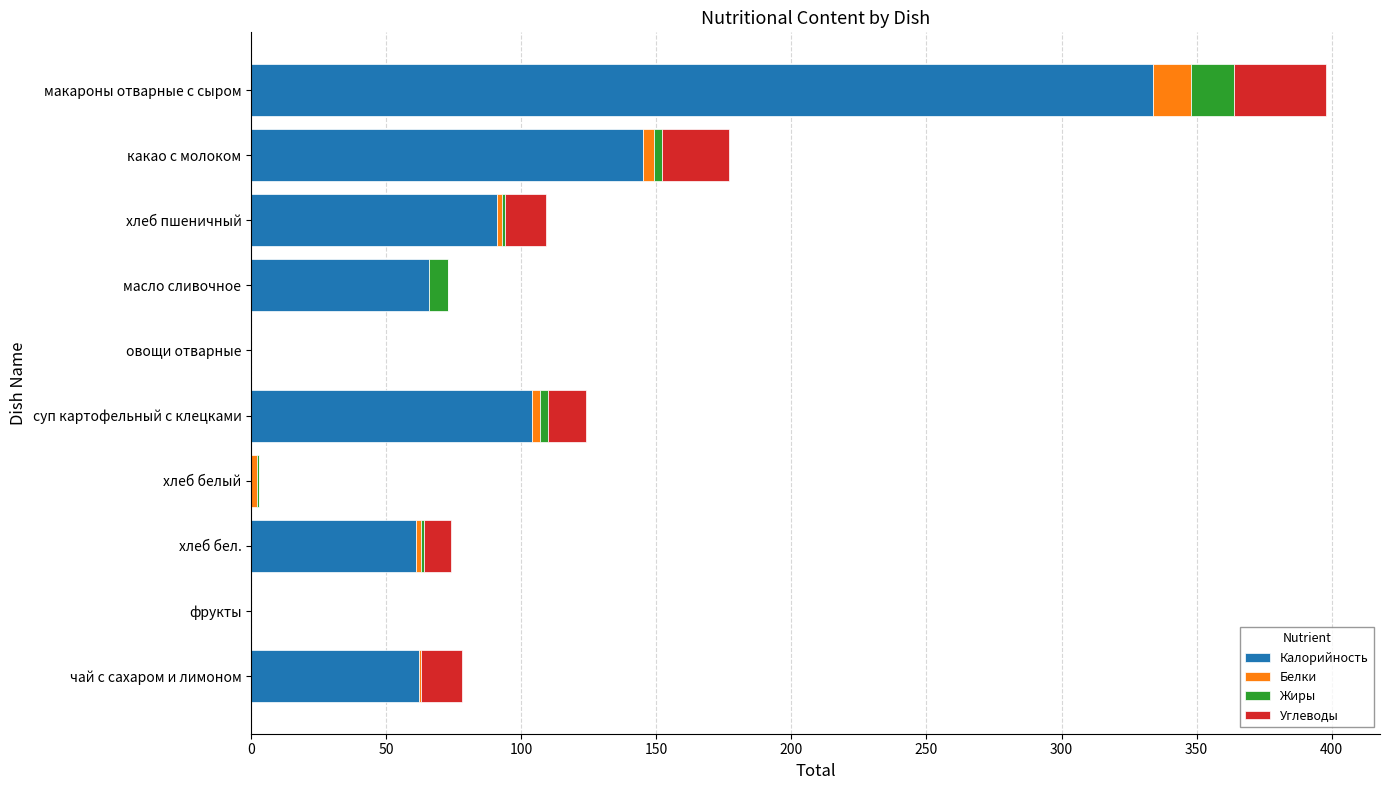

At which category is the sum across all series the highest?

макароны отварные с сыром